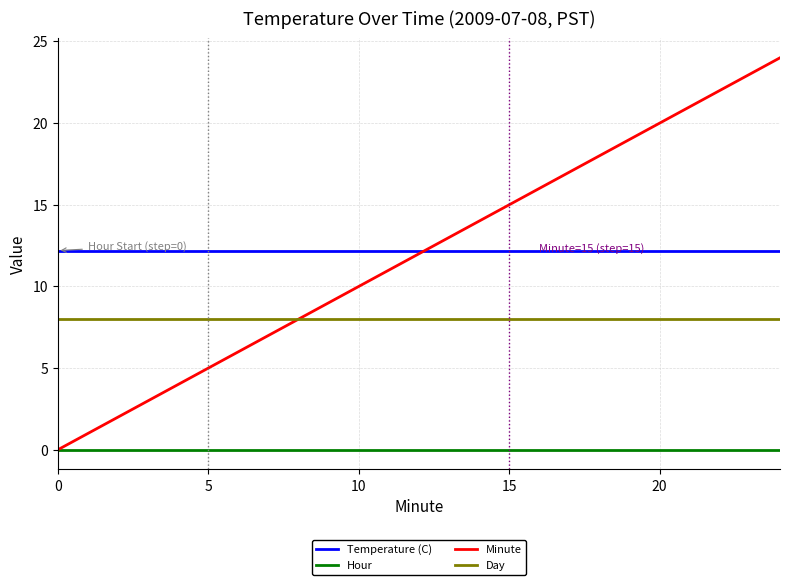

Which series has the widest spread of values?

Minute